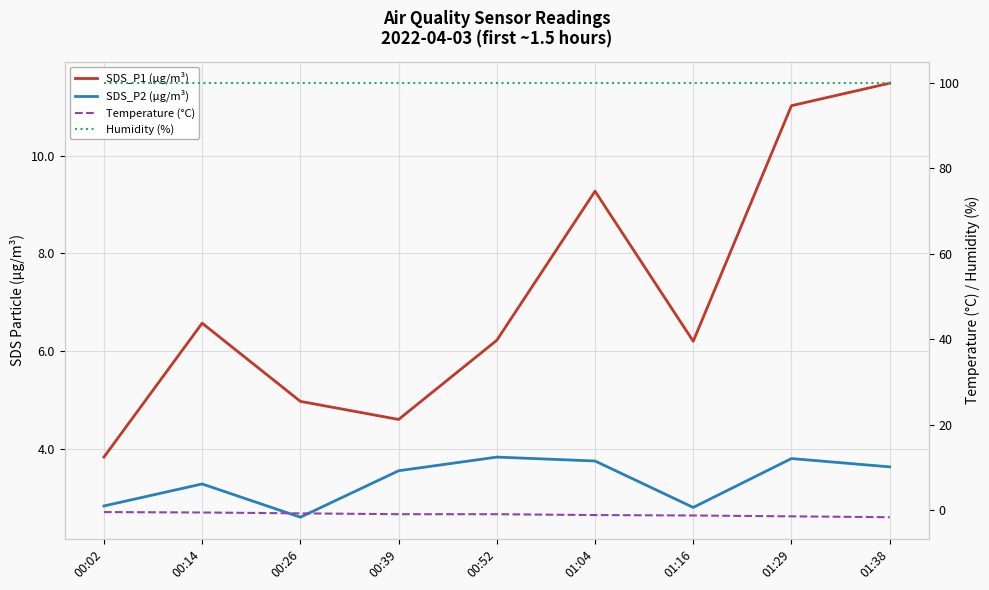

The SDS_P1 (µg/m³) series shows 16.3 at 01:38. True or false?

False